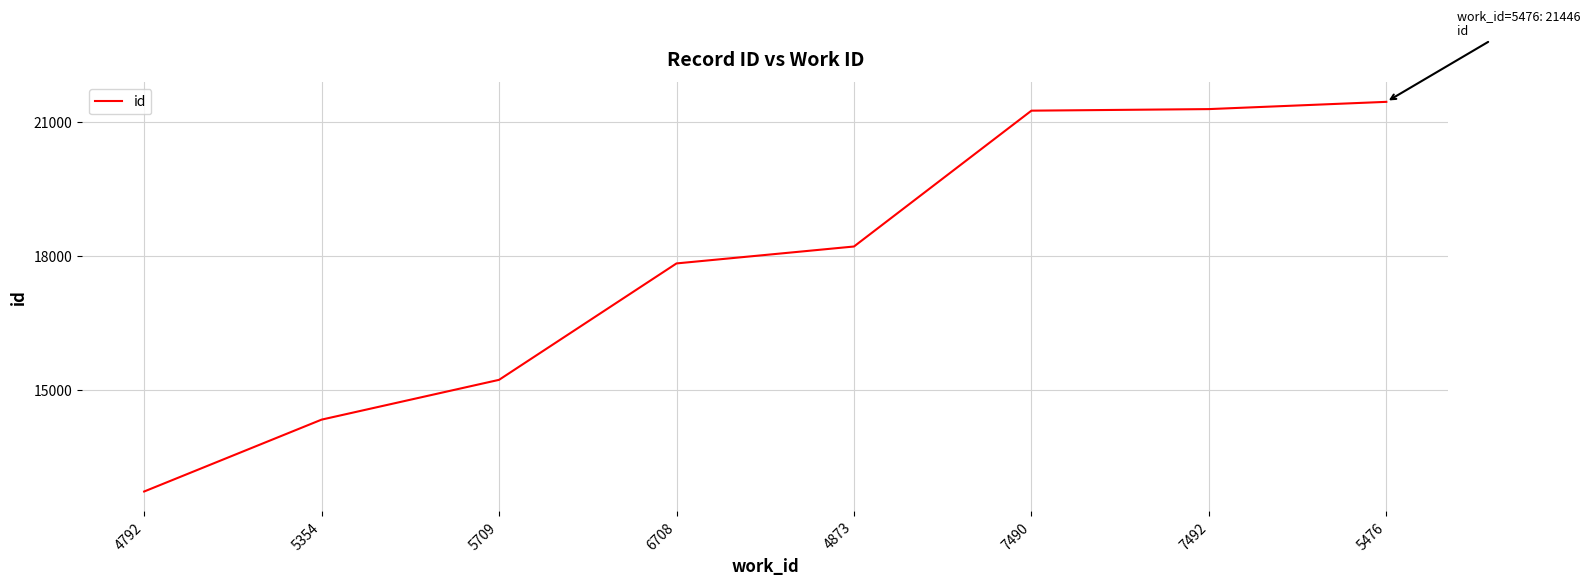

How many values are below 18214?

4